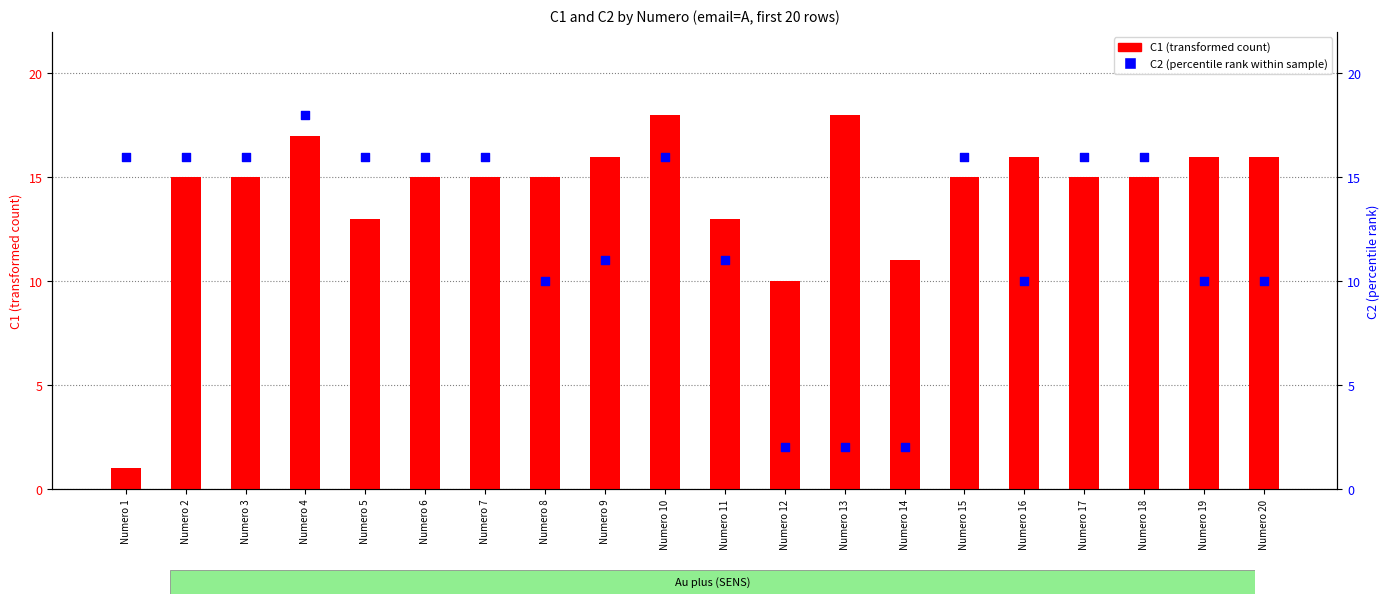

Which series has the largest total across all categories?

C1 (transformed count)